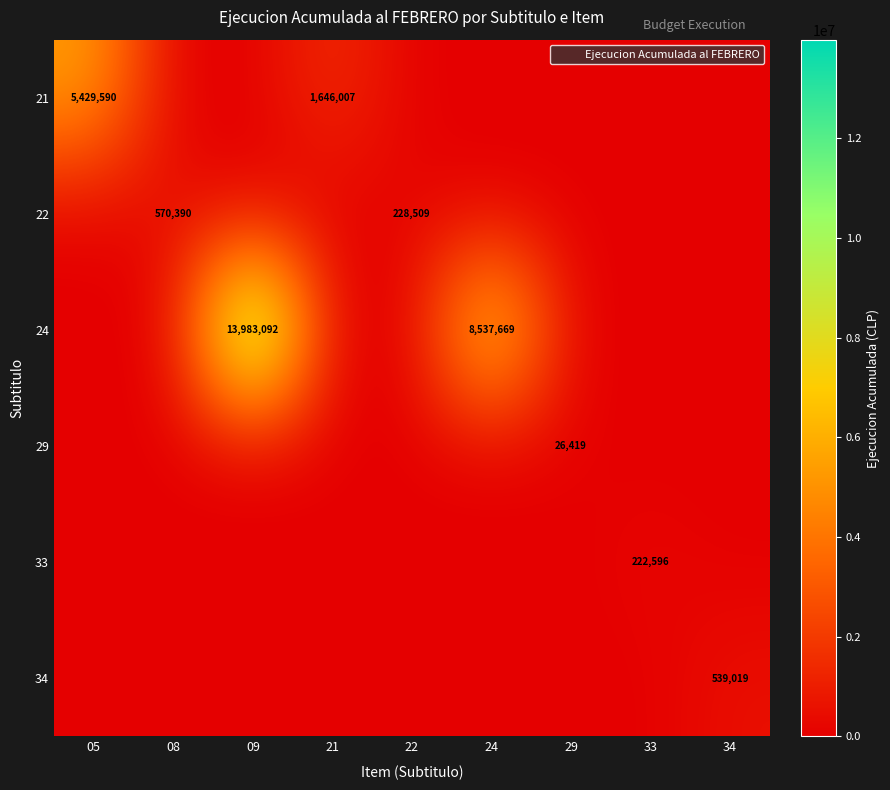

Which series has the largest total across all categories?

24